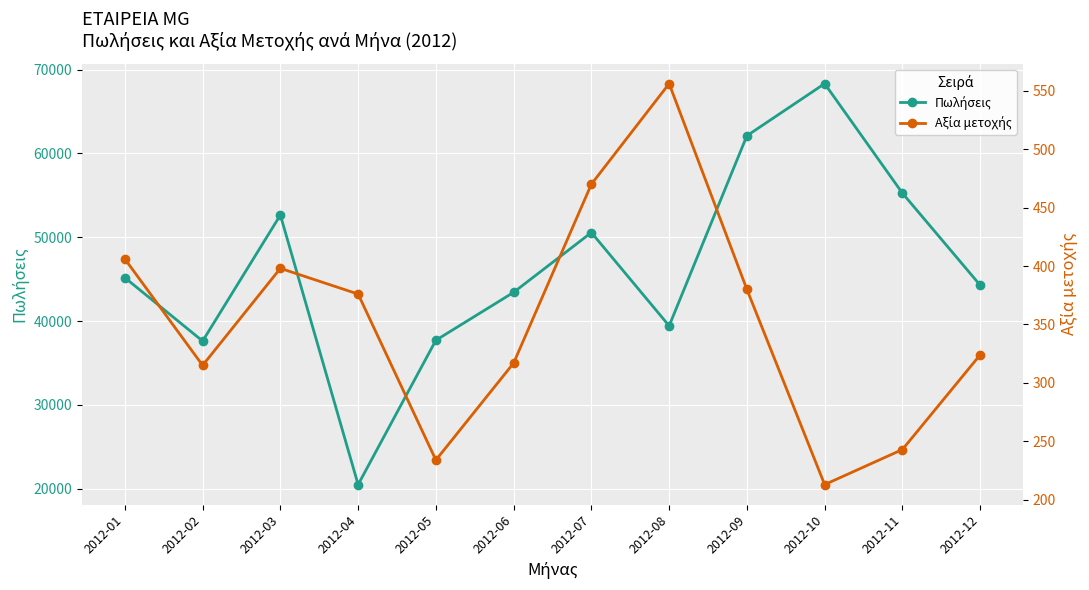

At how many categories does at least one series exceed 20299?

12